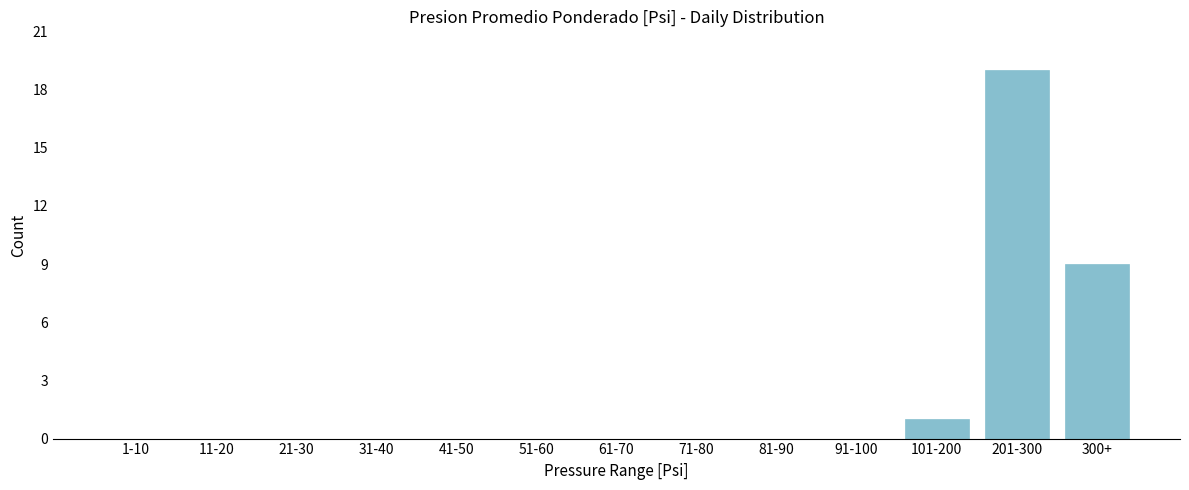

Reading left to right, what are all the values shown in this chart?

1-10=0	11-20=0	21-30=0	31-40=0	41-50=0	51-60=0	61-70=0	71-80=0	81-90=0	91-100=0	101-200=1	201-300=19	300+=9